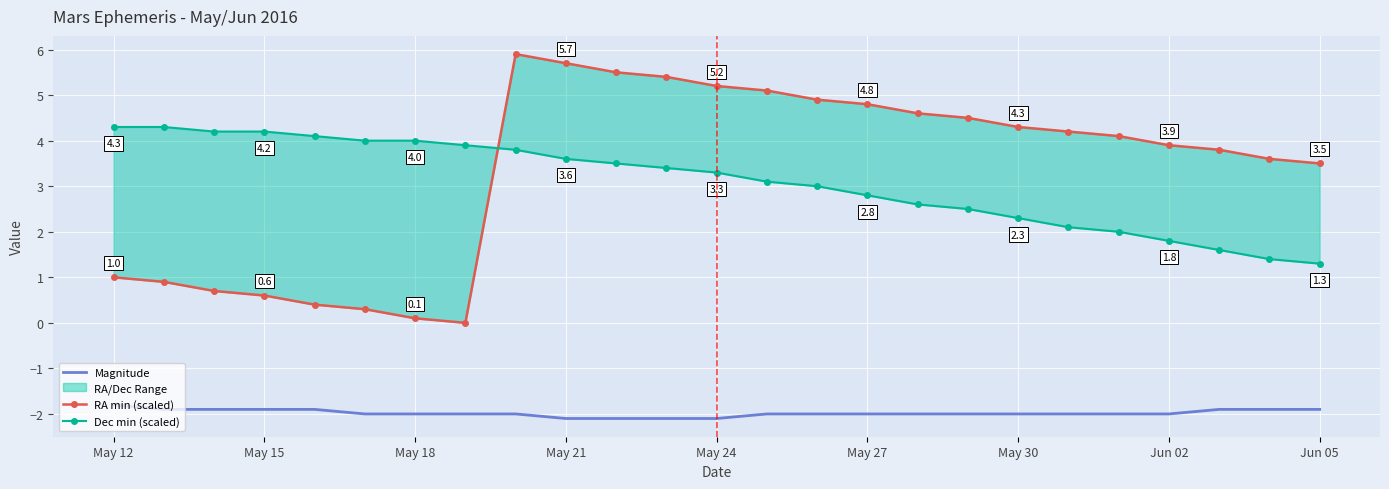

True or false: Magnitude has a value of -2.0 at May 30.

True